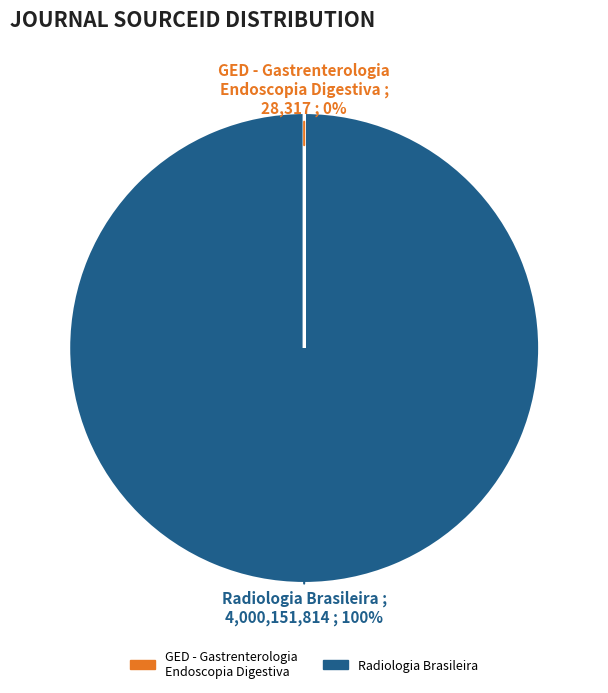

Which category has the biggest portion of the pie?

Radiologia Brasileira